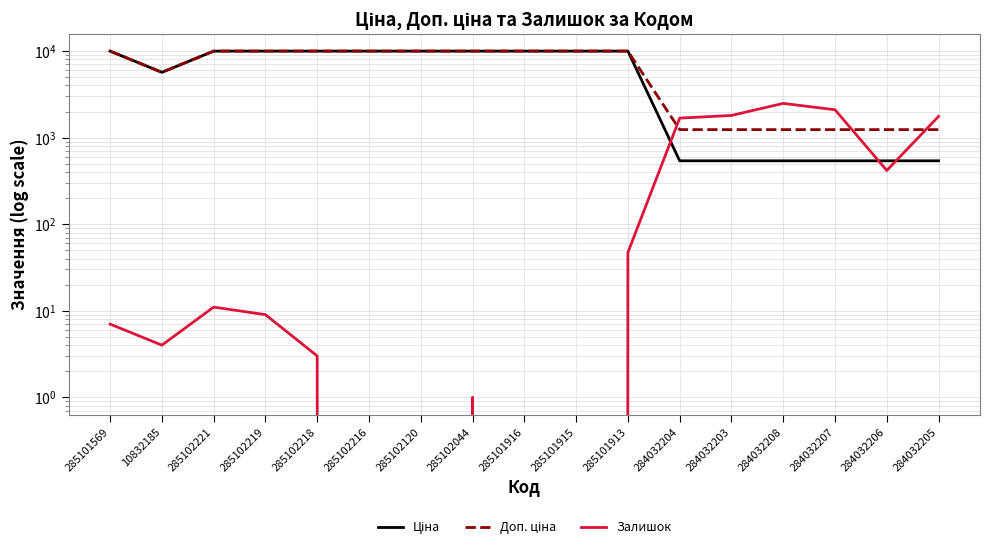

Which has a higher value, 285101913 or 285101916?

285101913